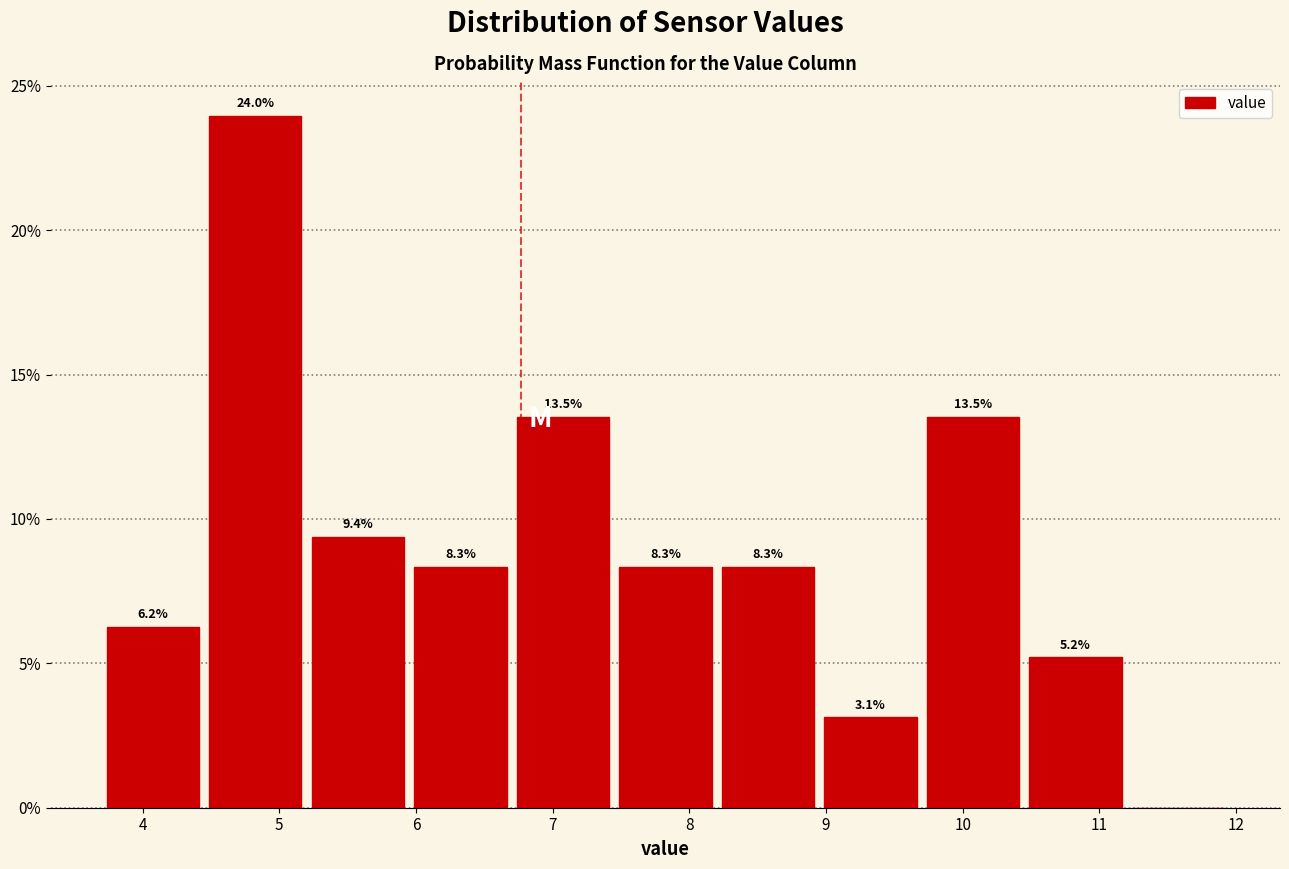

Which range on the x-axis has the tallest bar?

4.45 to 5.20